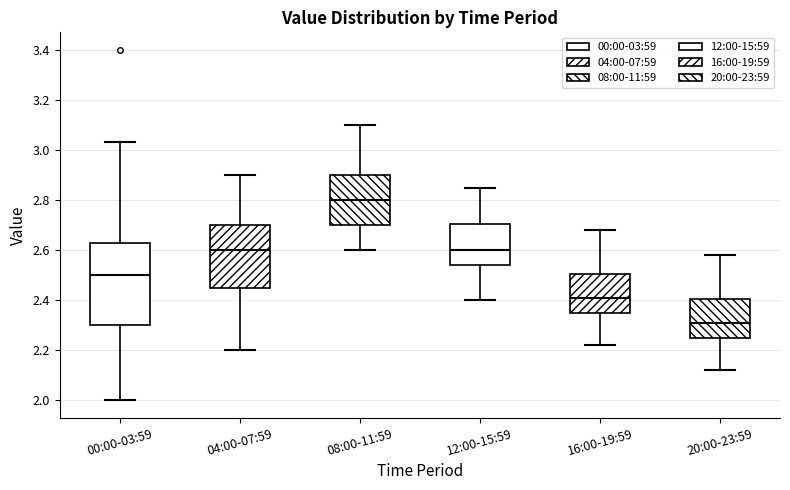

Which box's median line is the highest?

08:00-11:59